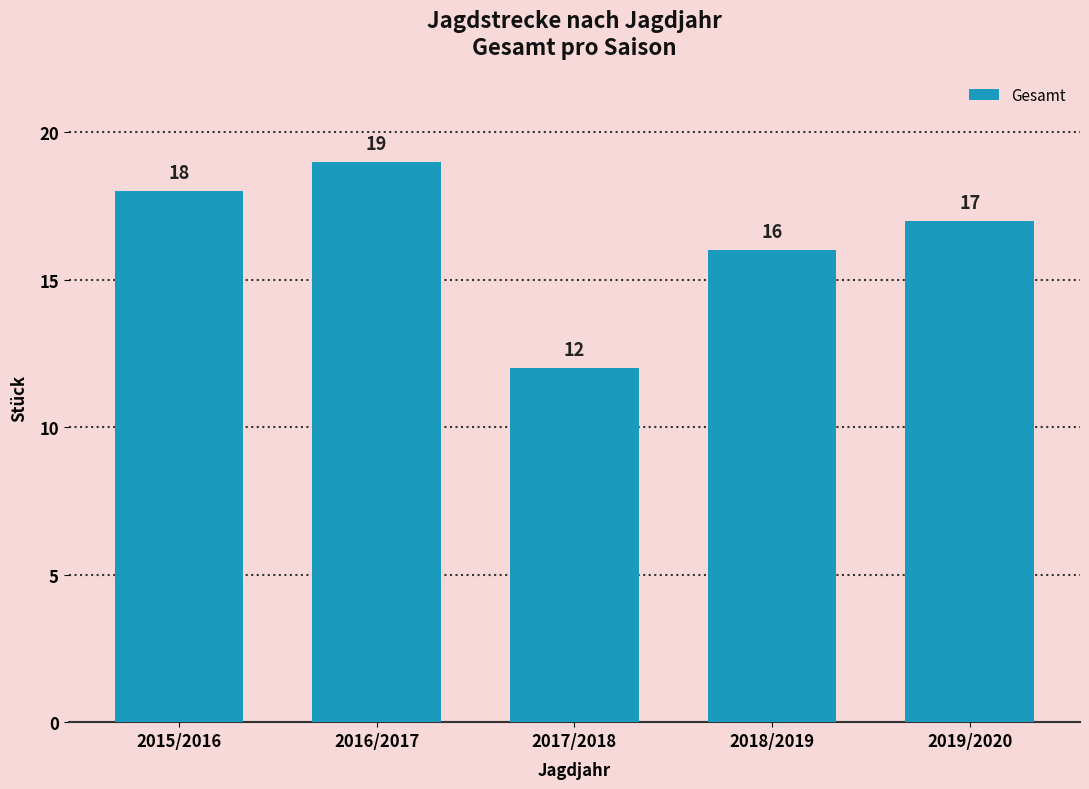

Read the value at 2017/2018.

12